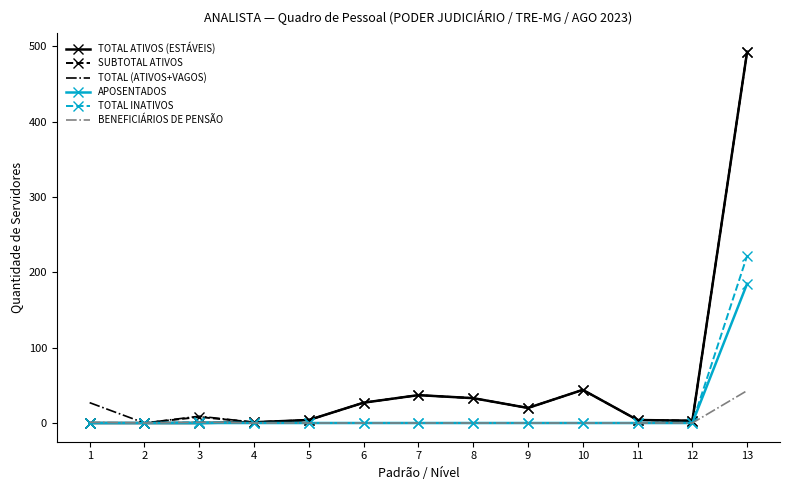

The BENEFICIÁRIOS DE PENSÃO series shows 17 at 12. True or false?

False